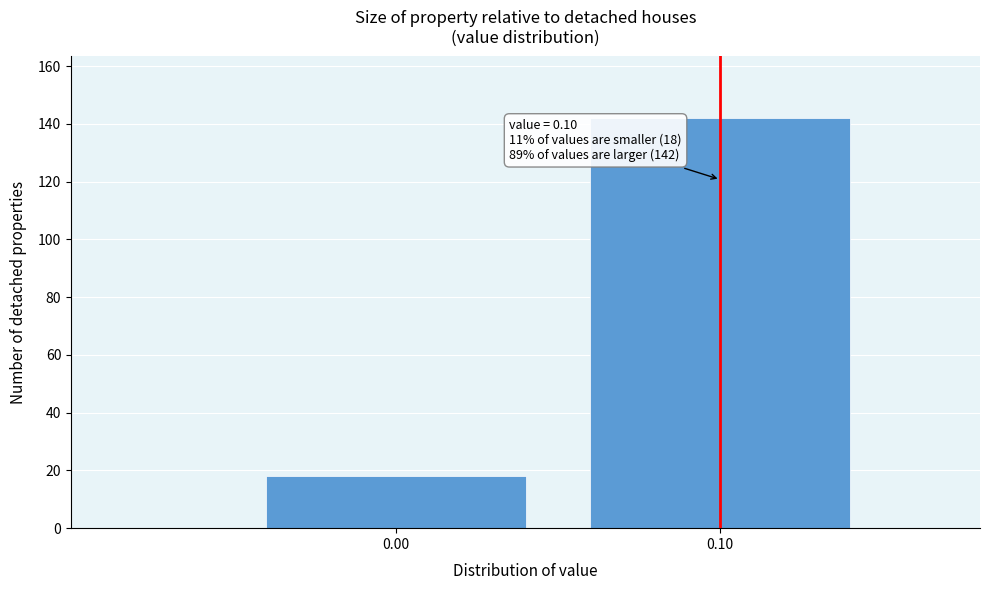

Reading left to right, extract all data points from this chart.

18	142